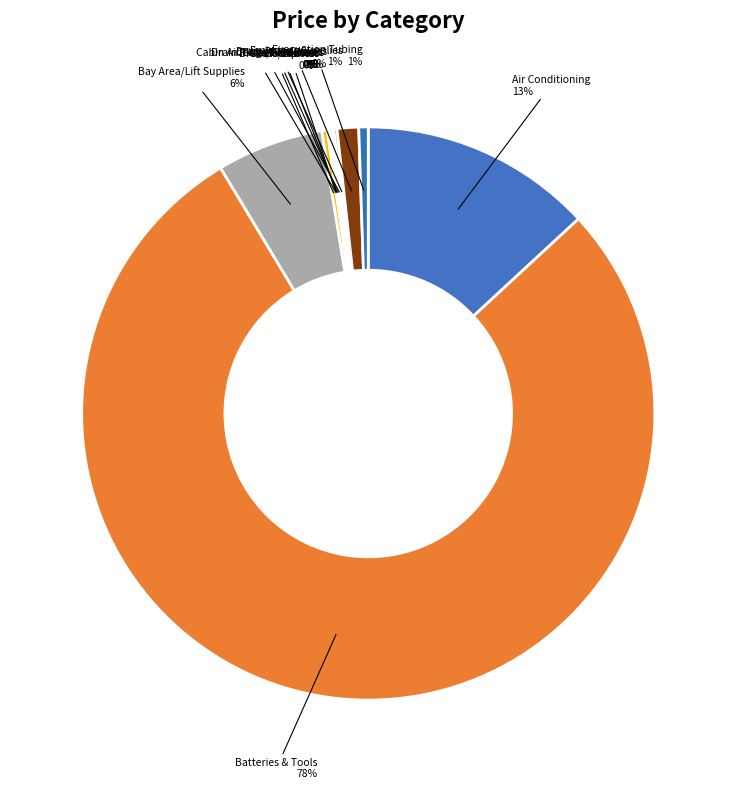

Is there a majority slice in this chart?

Yes